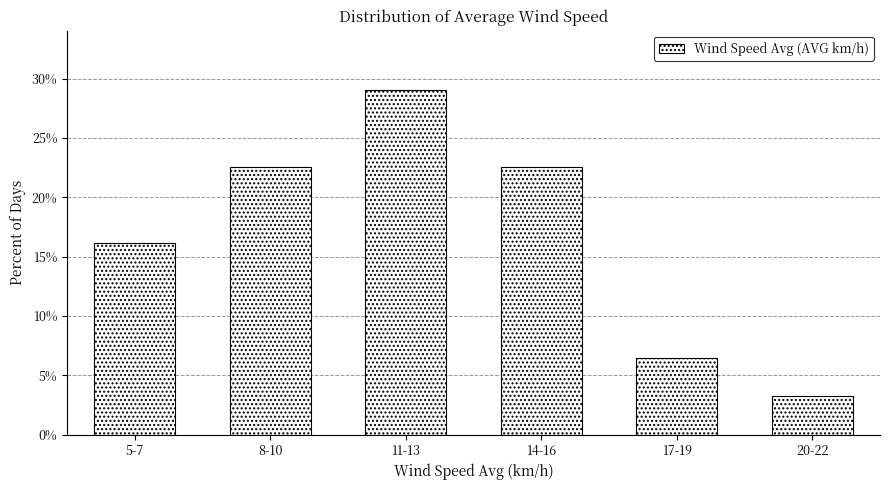

Reading left to right, extract all data points from this chart.

16.1	22.6	29.0	22.6	6.5	3.2